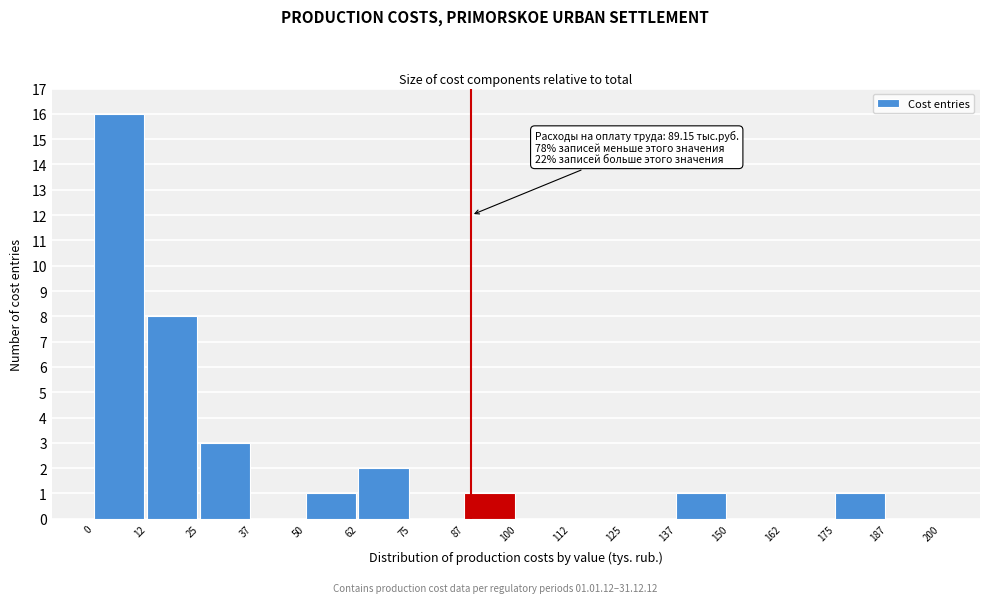

Which range on the x-axis has the tallest bar?

0 to 12